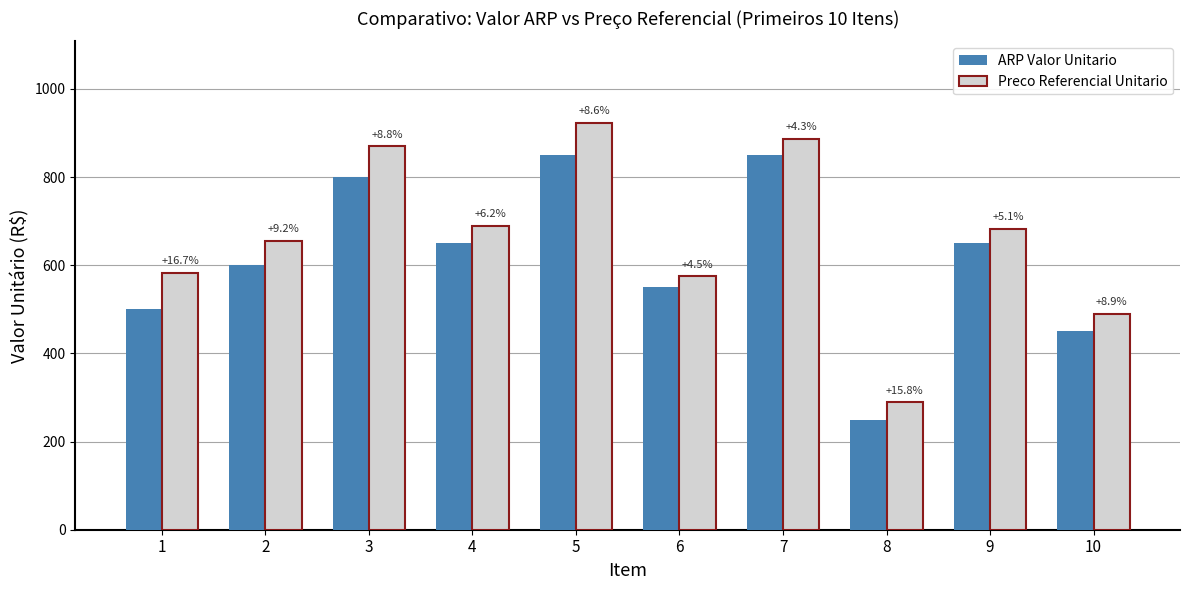

What is the difference between the maximum and second lowest values in the ARP Valor Unitario series?

400.0